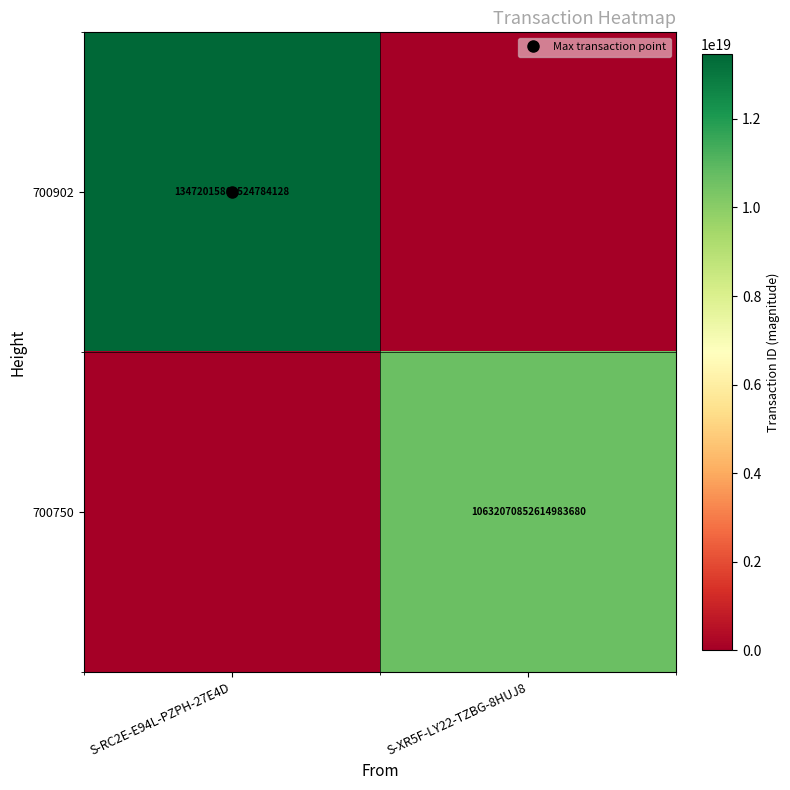

Where is 700902 nearest to the value 6736007931762392064?

S-RC2E-E94L-PZPH-27E4D